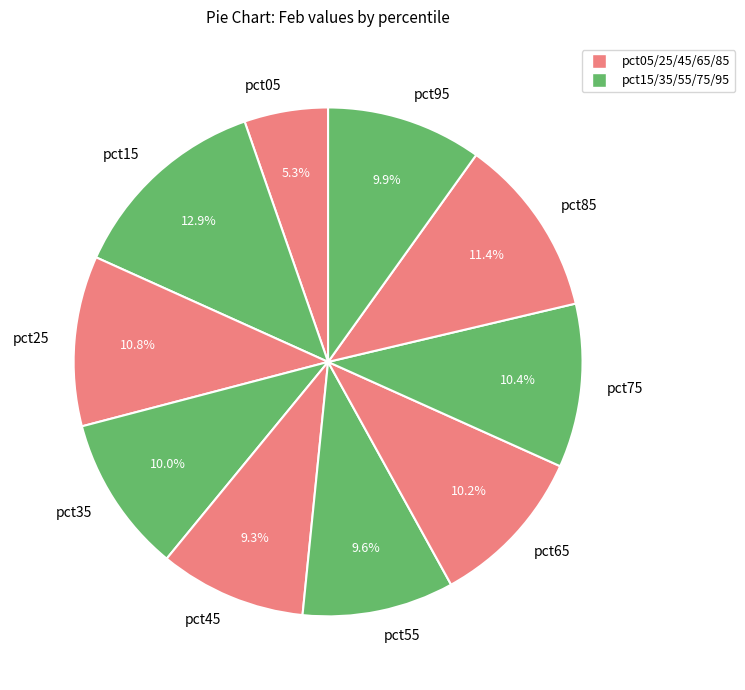

To the nearest percent, what is the difference between the largest and smallest slice percentages?

8%